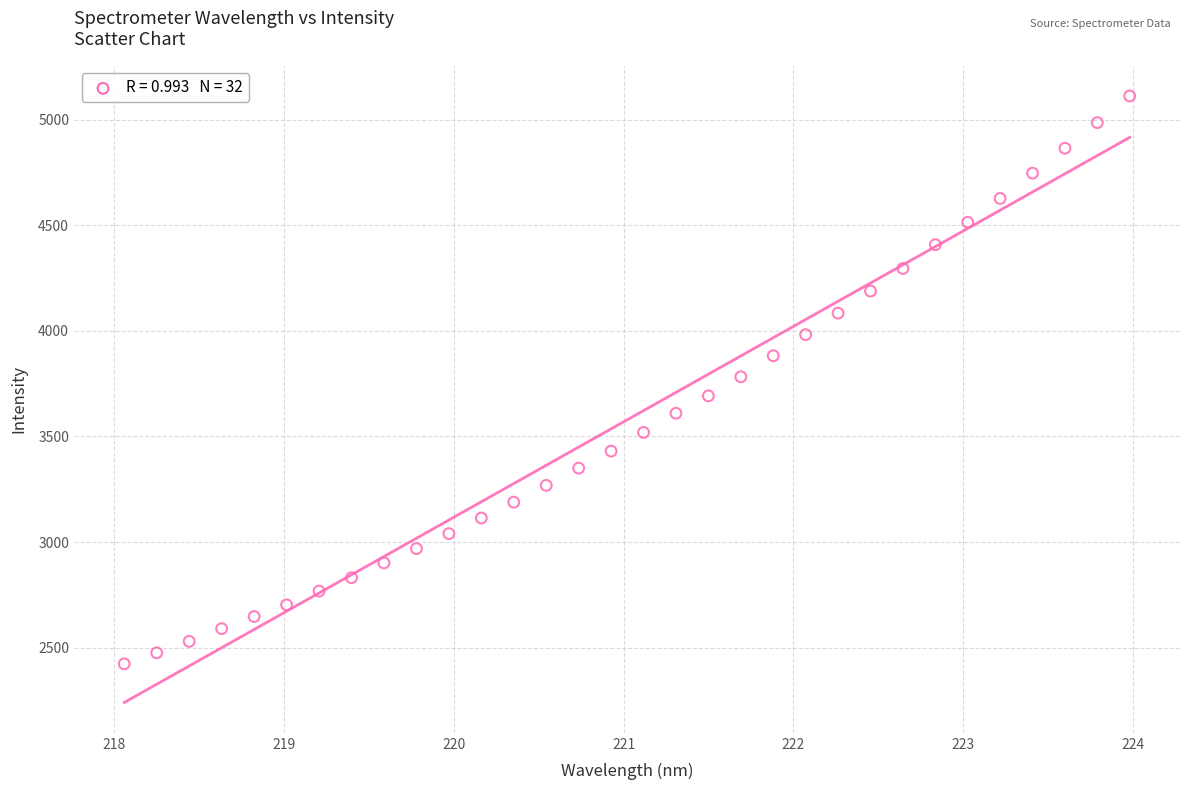

What is the range of Y values (max minus min)?

2687.9